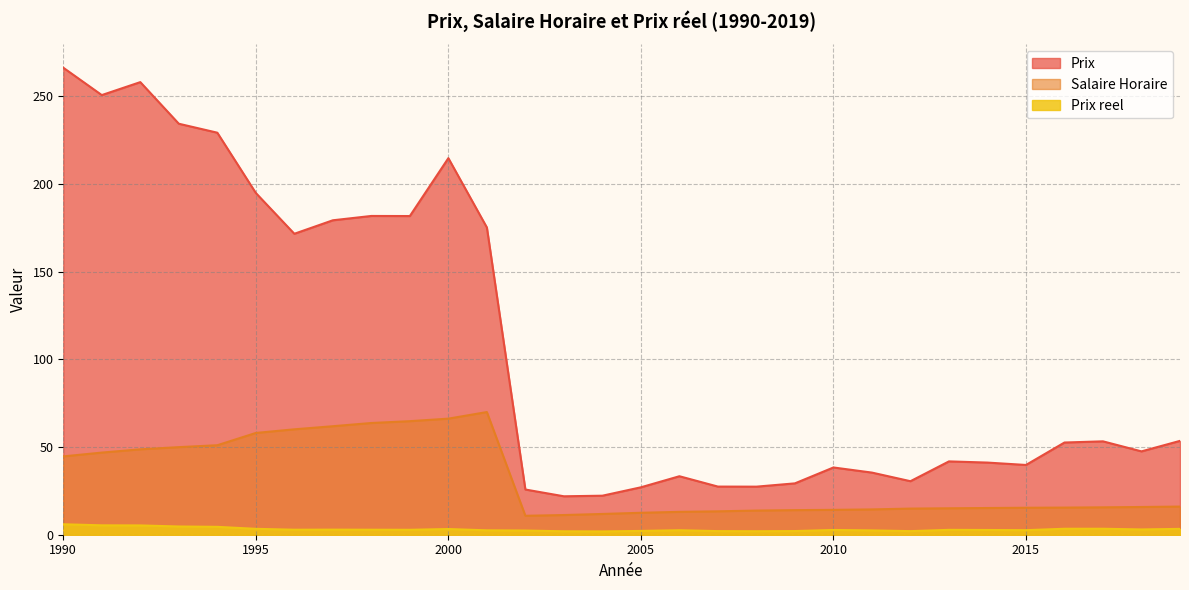

What is the spread (max minus min) of values at 1999?

178.9